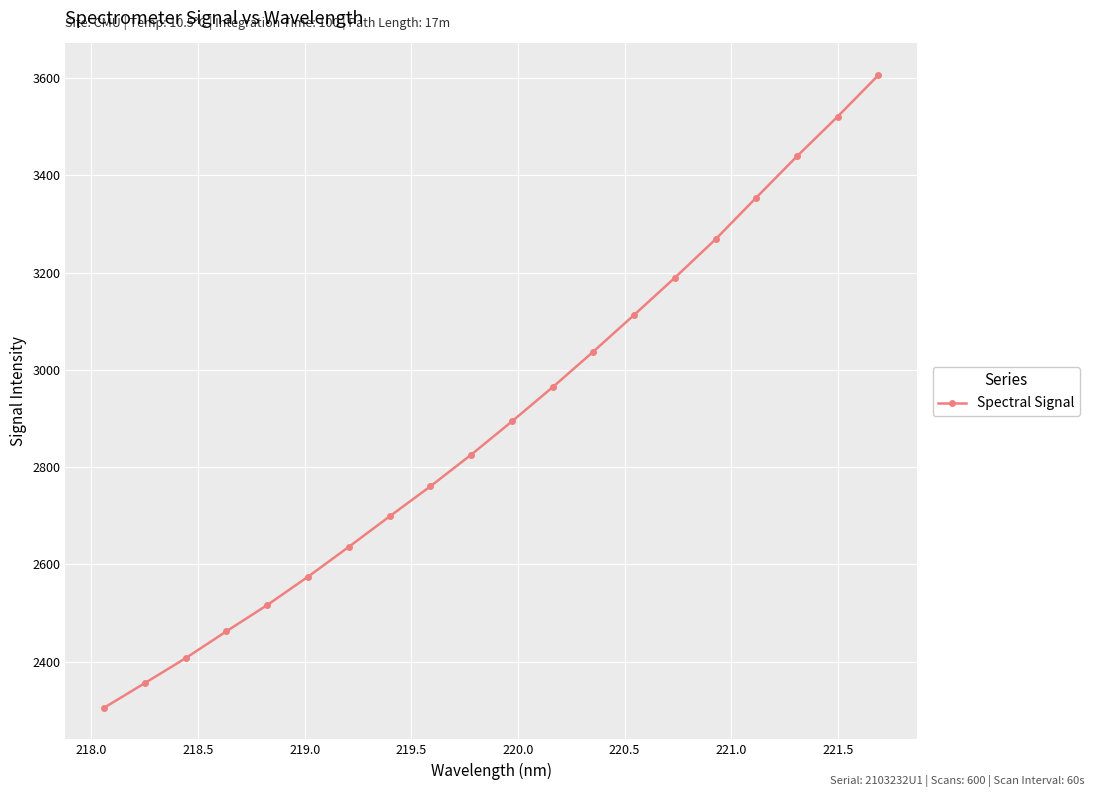

What is the value of the 13th point from the left?

3037.6